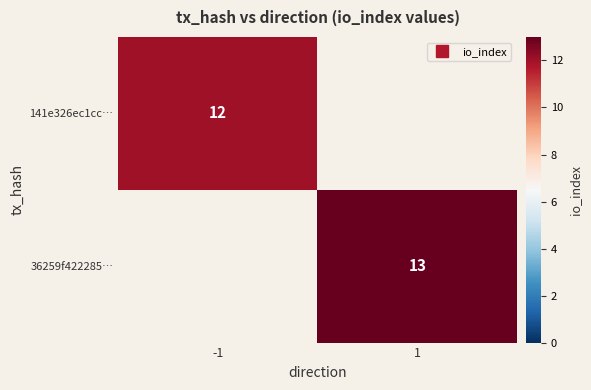

What is the greatest value displayed?

13.0